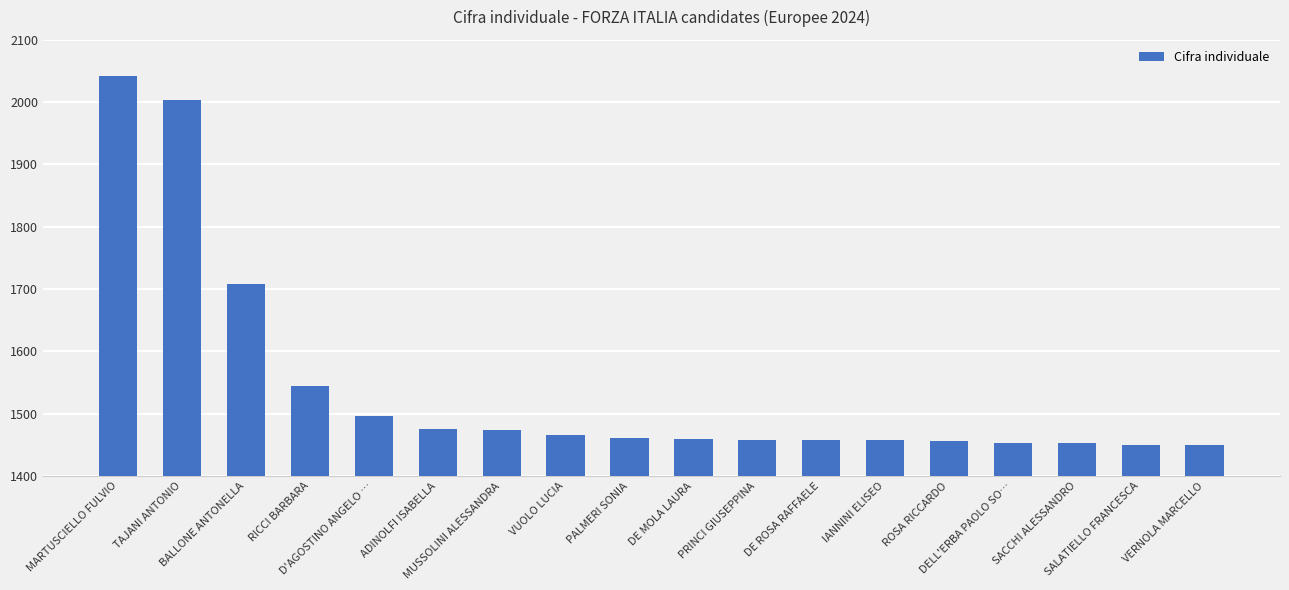

What is the difference between the maximum and minimum values?

593